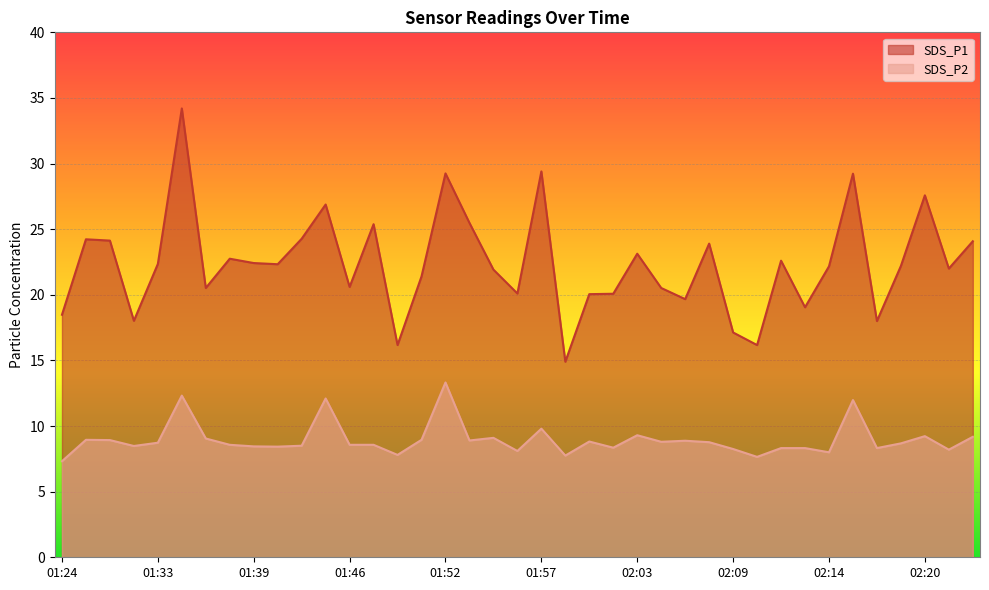

Does the chart display data point markers on the line(s)?

No